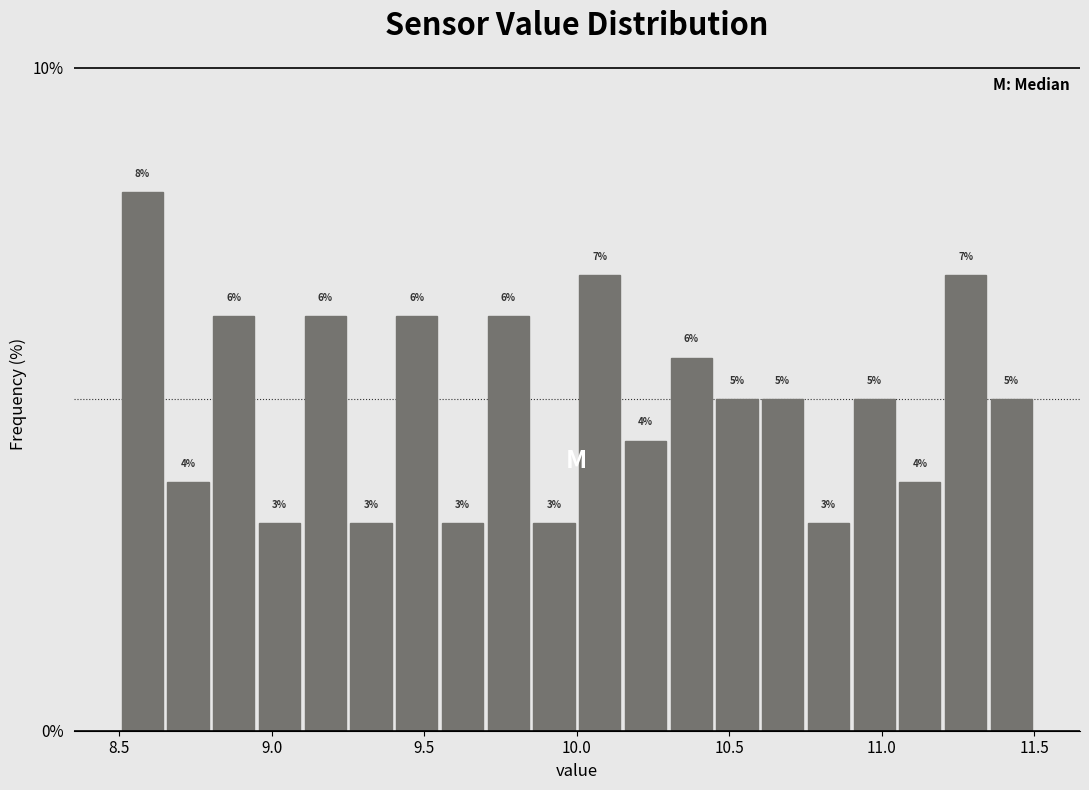

Read against the x-axis, roughly where is the centre of the tallest bar?

8.60